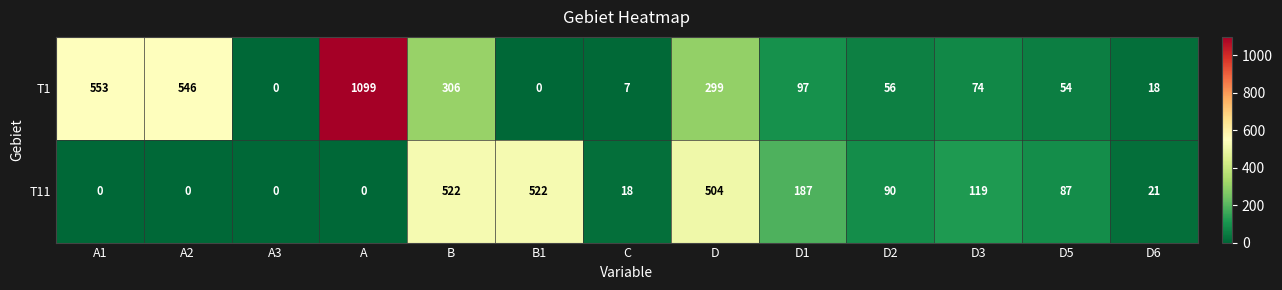

What is the spread (max minus min) of values at B?

216